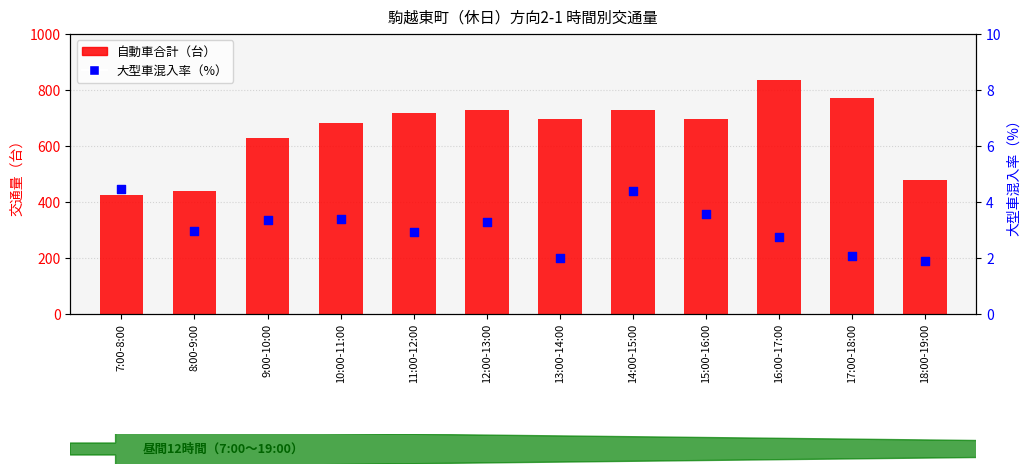

Which series reaches the maximum Y coordinate?

自動車合計（台）